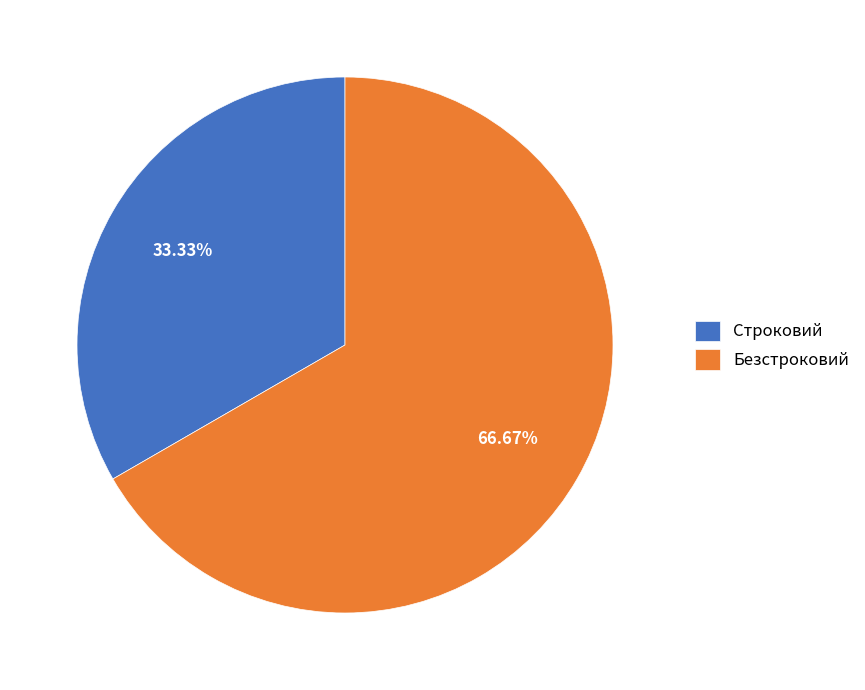

To the nearest percent, what is the average slice percentage?

50%